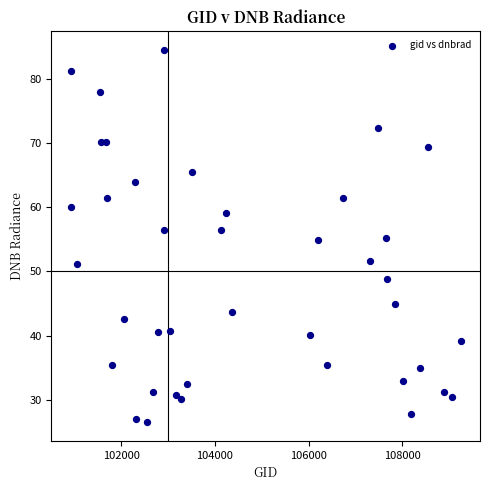

What is the range of X values (max minus min)?

8322.0